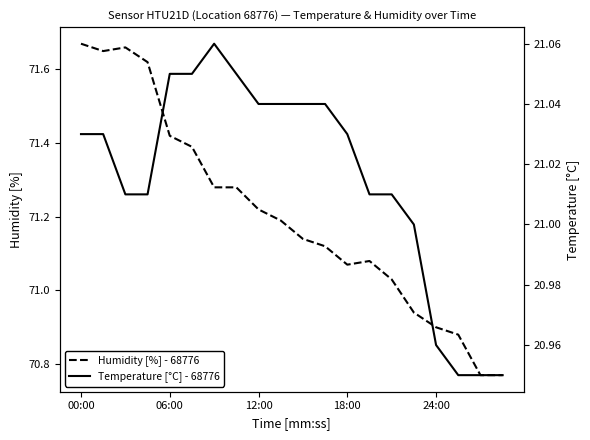

At which label does Humidity [%] - 68776 first exceed 71?

00:00